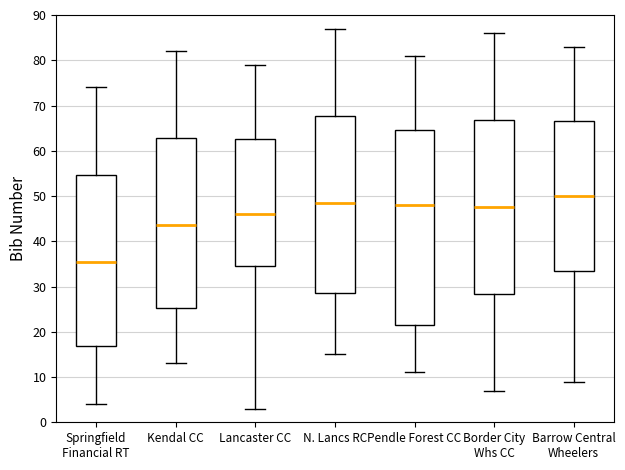

Which box's median line is the highest?

Barrow Central Wheelers